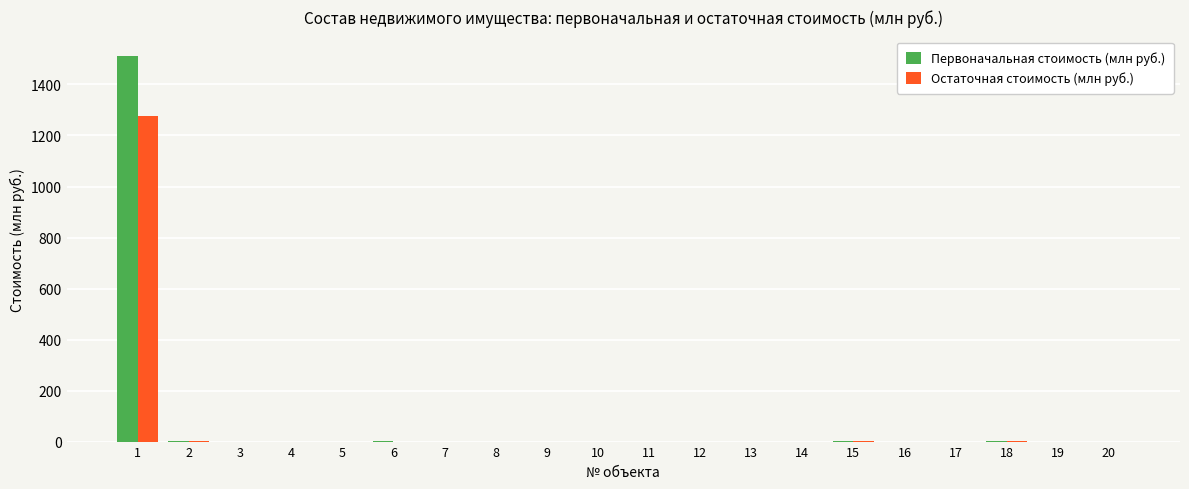

What is the maximum value shown in the chart?

1512.0